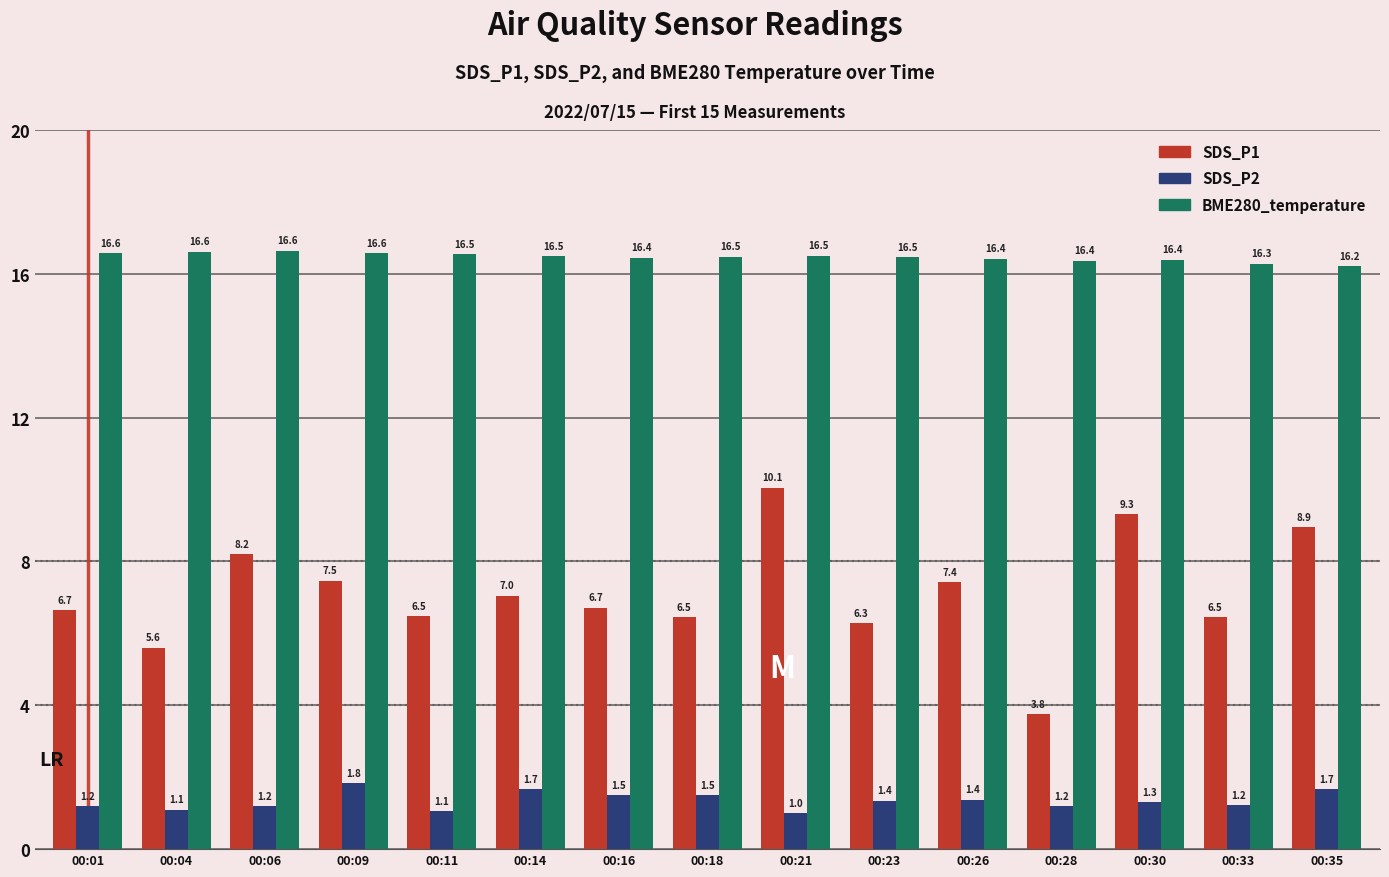

What is the sum of all SDS_P2 values?

20.2